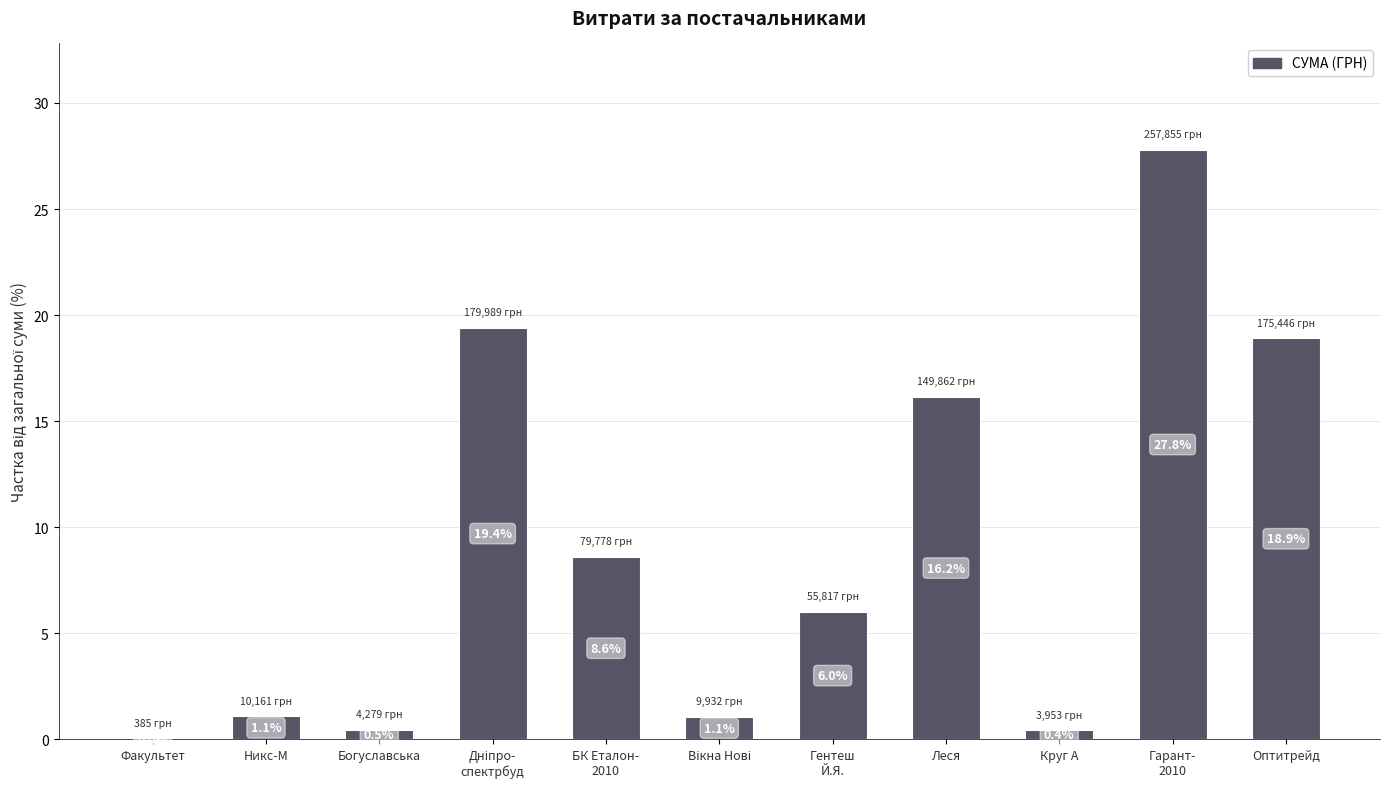

The chart shows a value of 3.0 at Гентеш
Й.Я.. True or false?

False